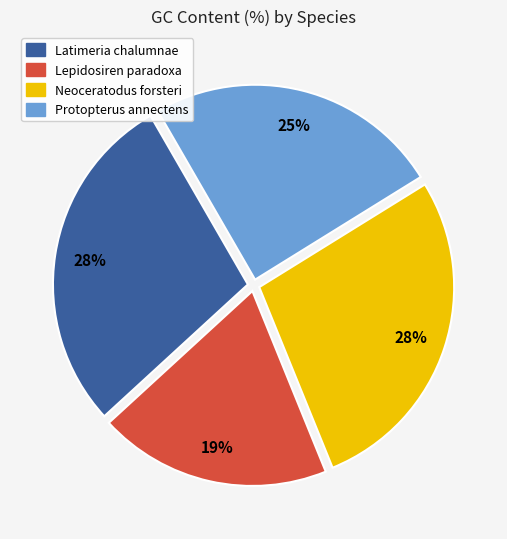

What percentage is the Lepidosiren paradoxa slice, to the nearest percent?

19%